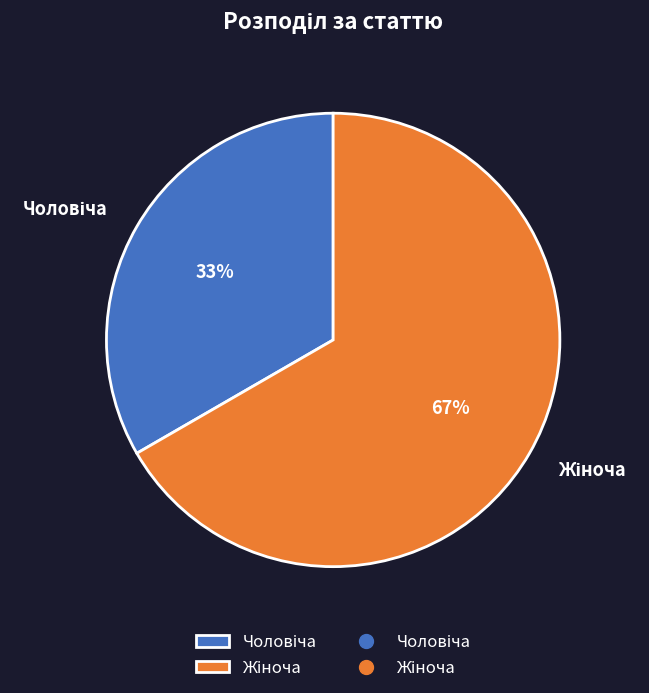

Does any single category account for the majority?

Yes